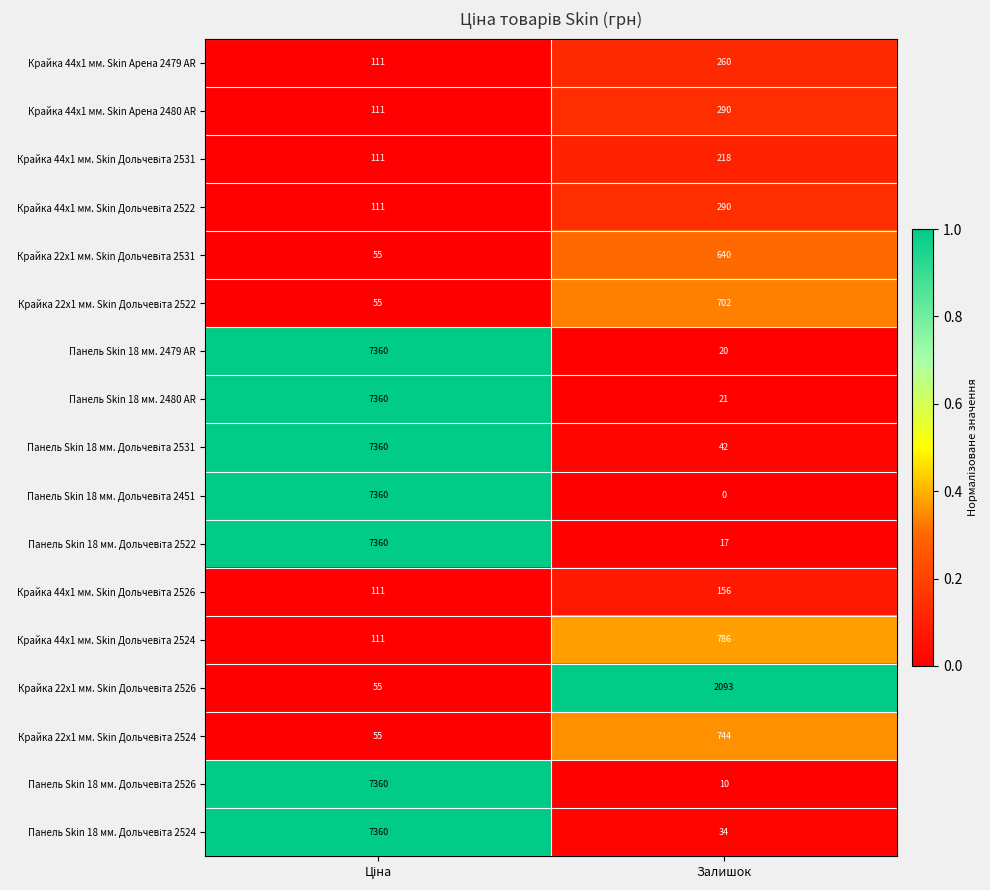

Is the value of Крайка 44x1 мм. Skin Арена 2479 AR at Залишок greater than the value of Панель Skin 18 мм. 2479 AR at Залишок?

Yes